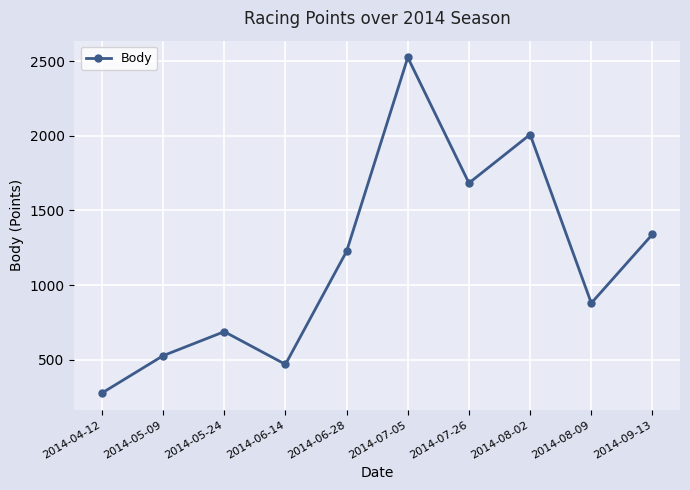

Reading left to right, list all the values displayed in this chart.

2014-04-12=277	2014-05-09=527	2014-05-24=688	2014-06-14=469	2014-06-28=1226	2014-07-05=2524	2014-07-26=1683	2014-08-02=2008	2014-08-09=879	2014-09-13=1340